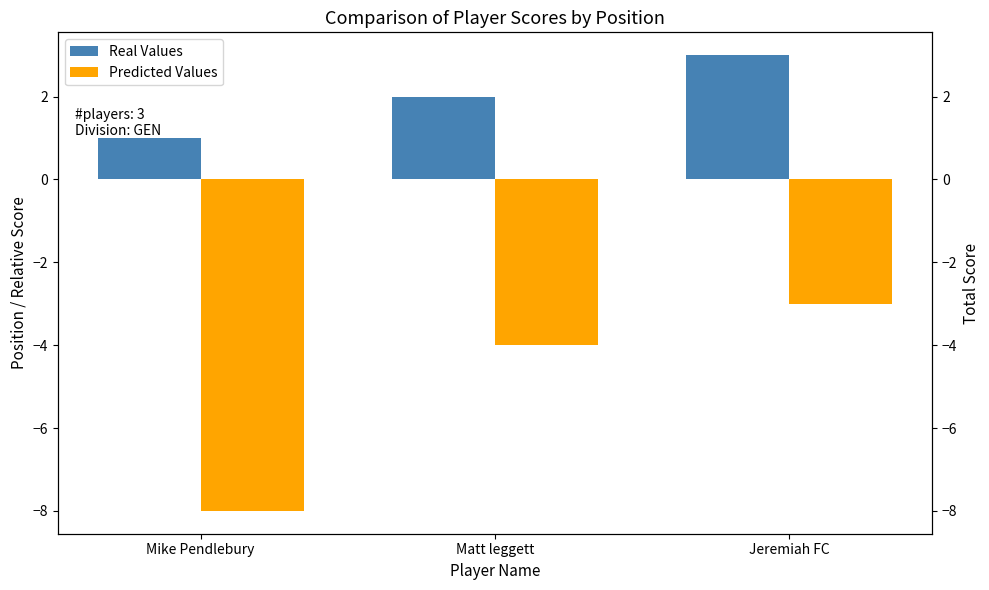

Reading right to left, list all the values displayed in this chart.

Real Values: Jeremiah FC=3	Matt leggett=2	Mike Pendlebury=1
Predicted Values: Jeremiah FC=-3	Matt leggett=-4	Mike Pendlebury=-8